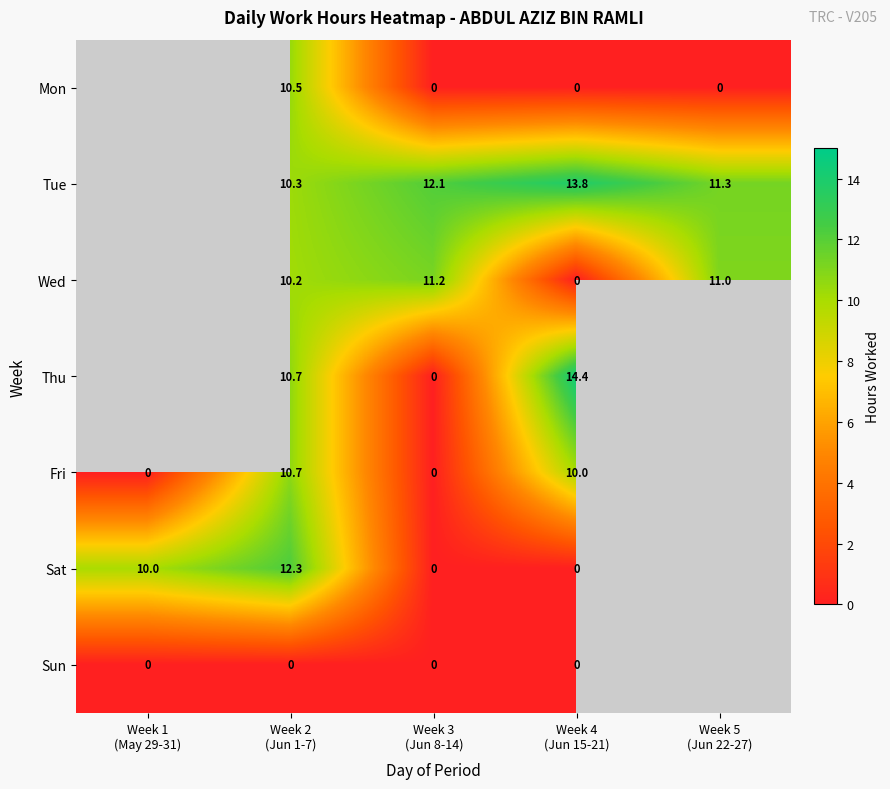

At which label does Wed first exceed 10?

Week 2 (Jun 1-7)